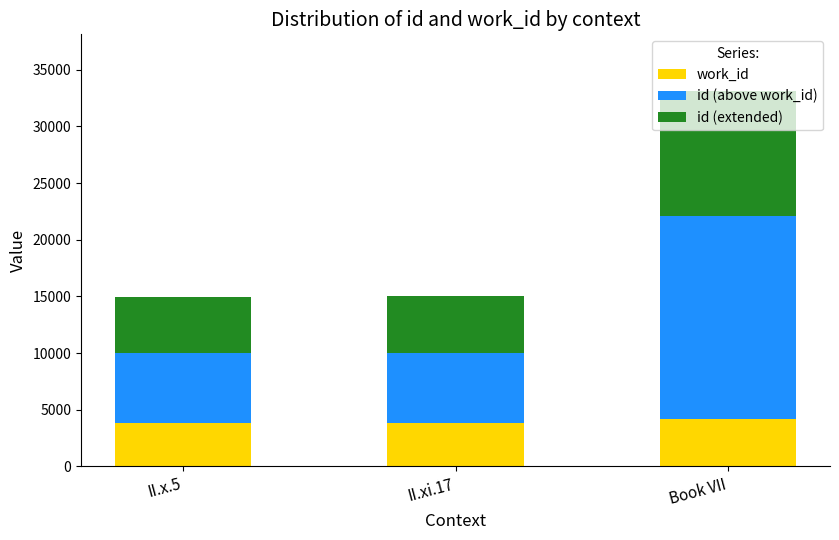

At which category is the sum across all series the highest?

Book VII